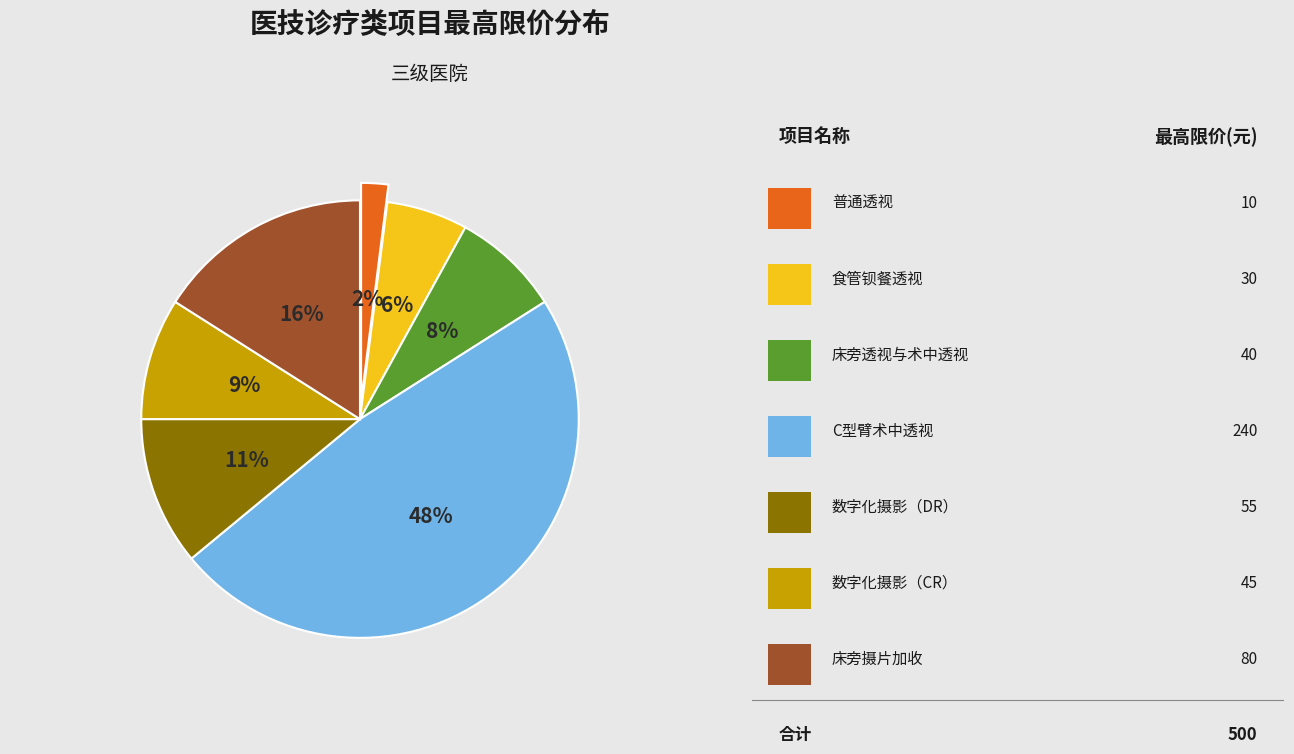

To the nearest percent, what is the average slice percentage?

14%